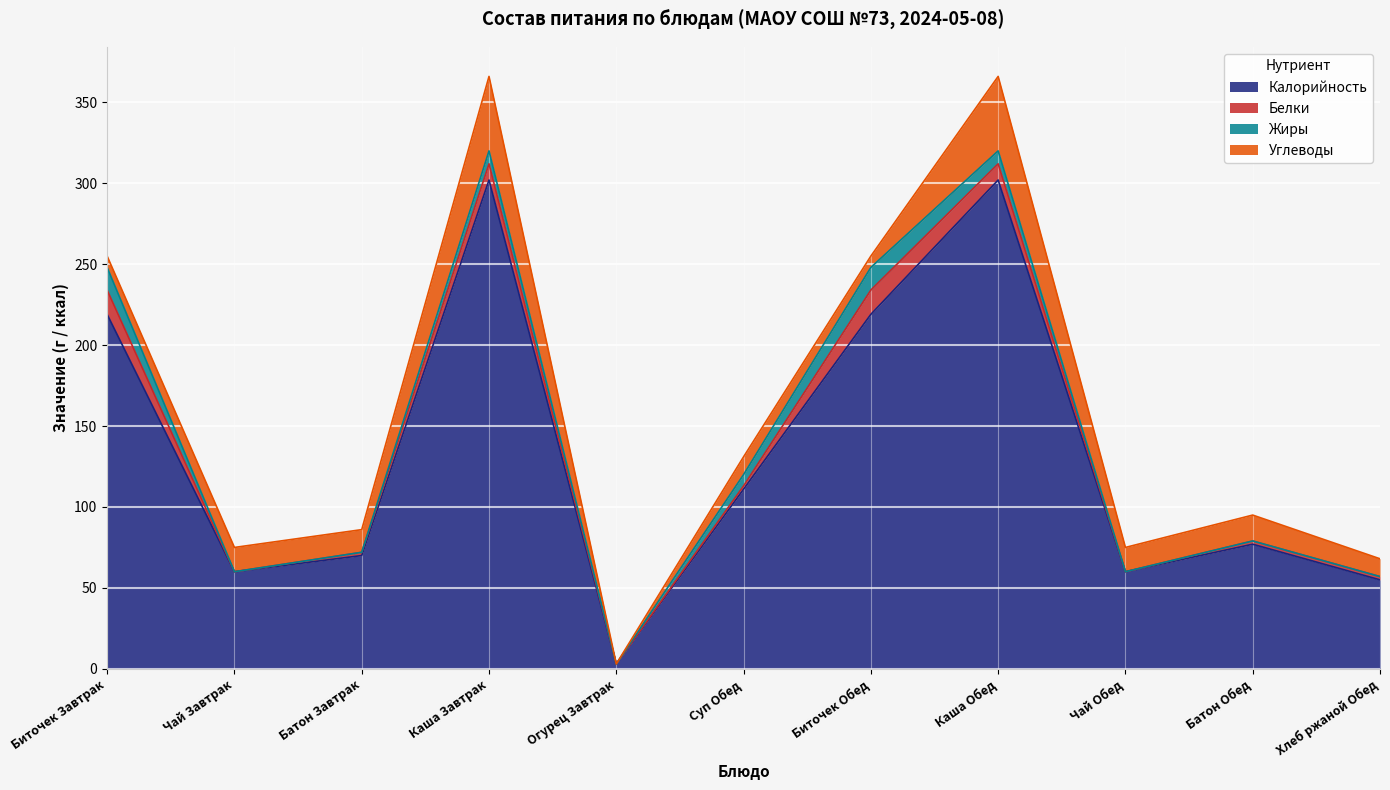

What is the difference between the second highest and second lowest values in the Углеводы series?

39